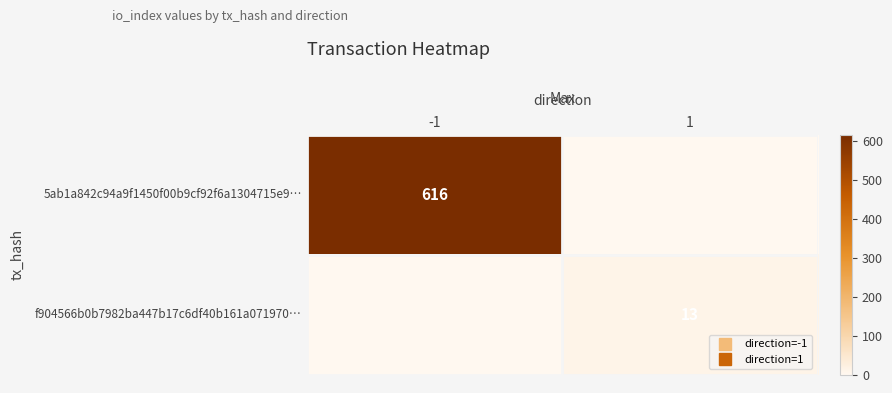

What is the average value of the f904566b0b7982ba447b17c6df40b161a071970… series?

6